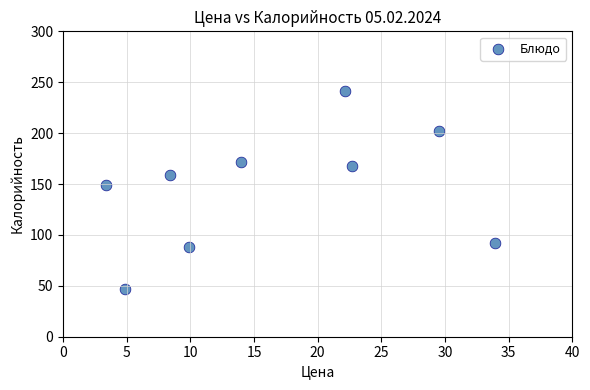

What Y value in the scatter plot is closest to 144?

149